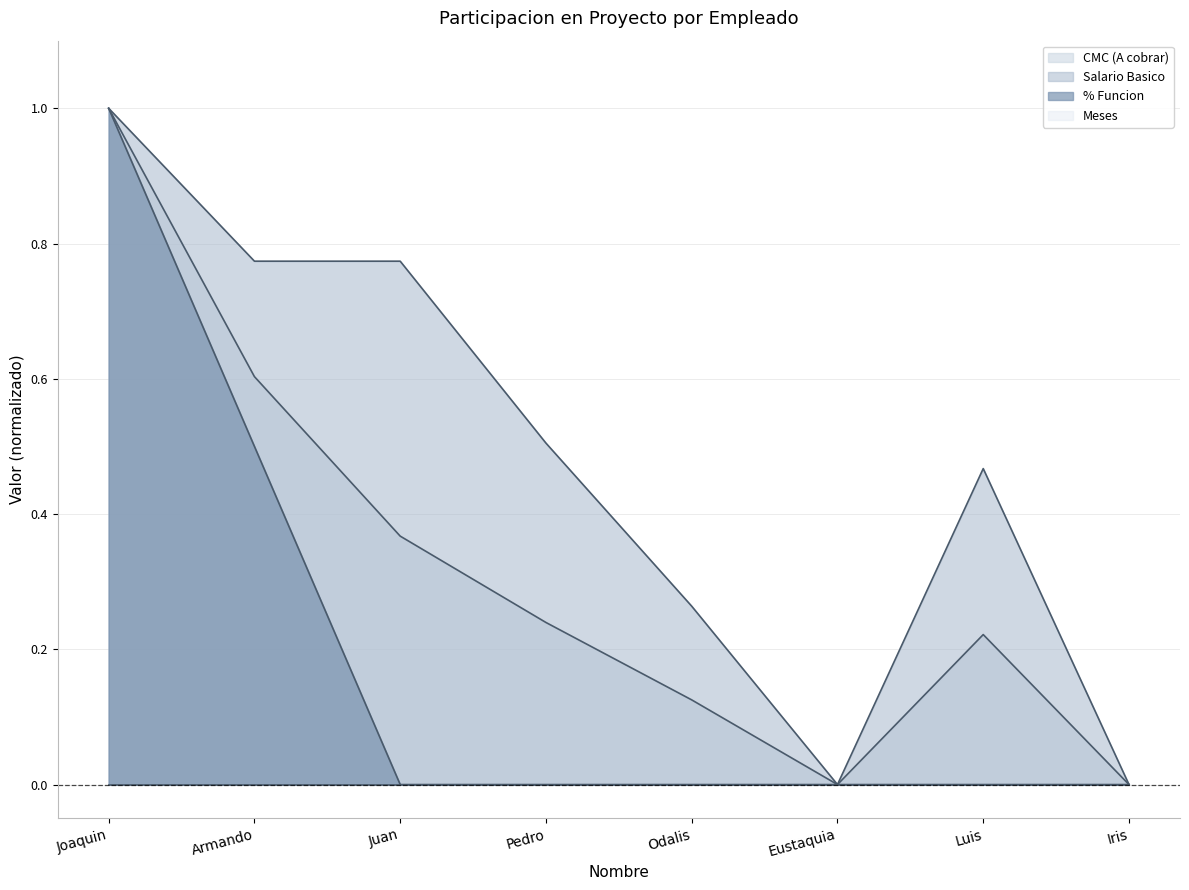

True or false: CMC (A cobrar) has a value of 0.0 at Odalis.

False